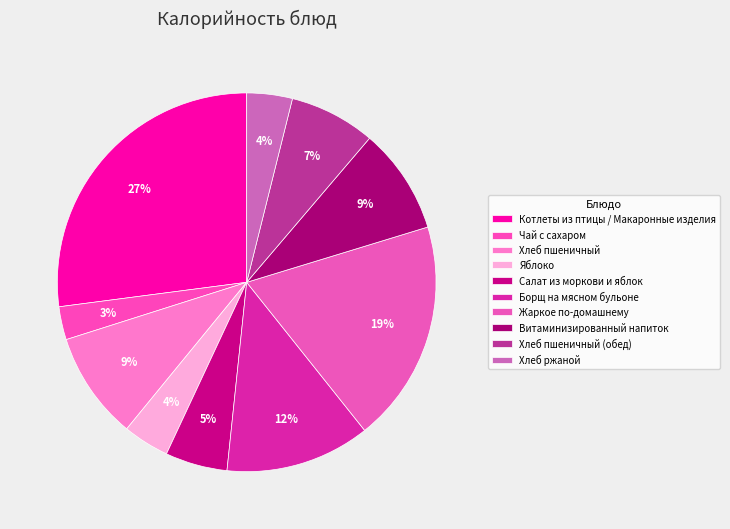

What is the change in value from Борщ на мясном бульоне to Витаминизированный напиток?

-47